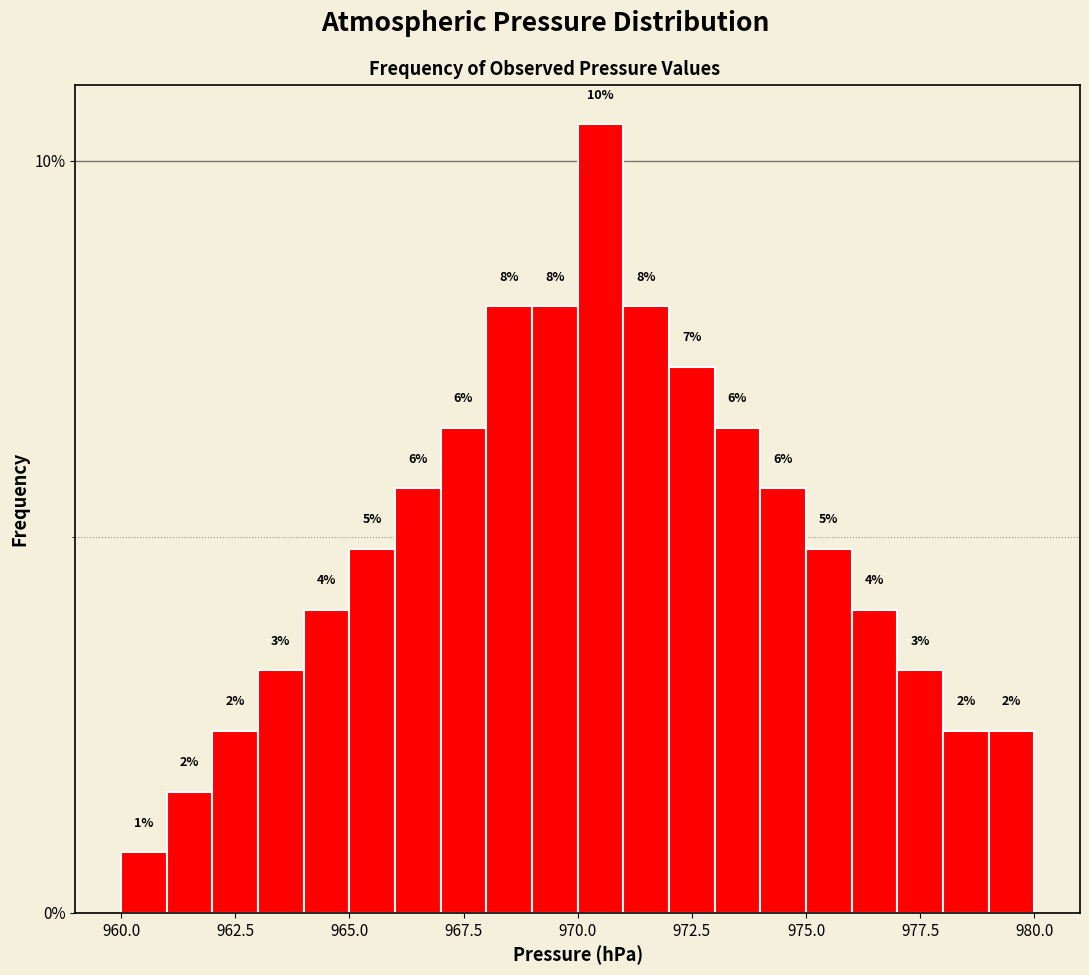

Read against the x-axis, roughly where is the centre of the tallest bar?

970.5